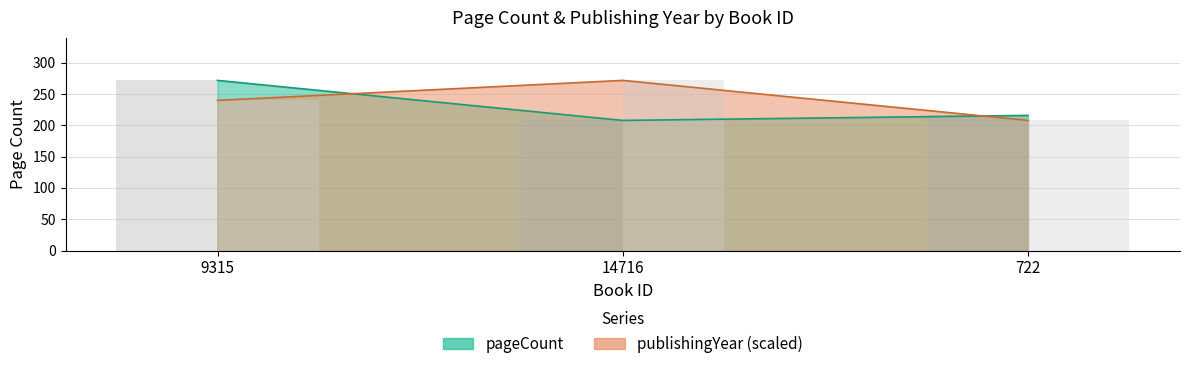

Reading right to left, extract all data points from this chart.

pageCount: 722=216	14716=208	9315=272
publishingYear: 722=208	14716=272	9315=240